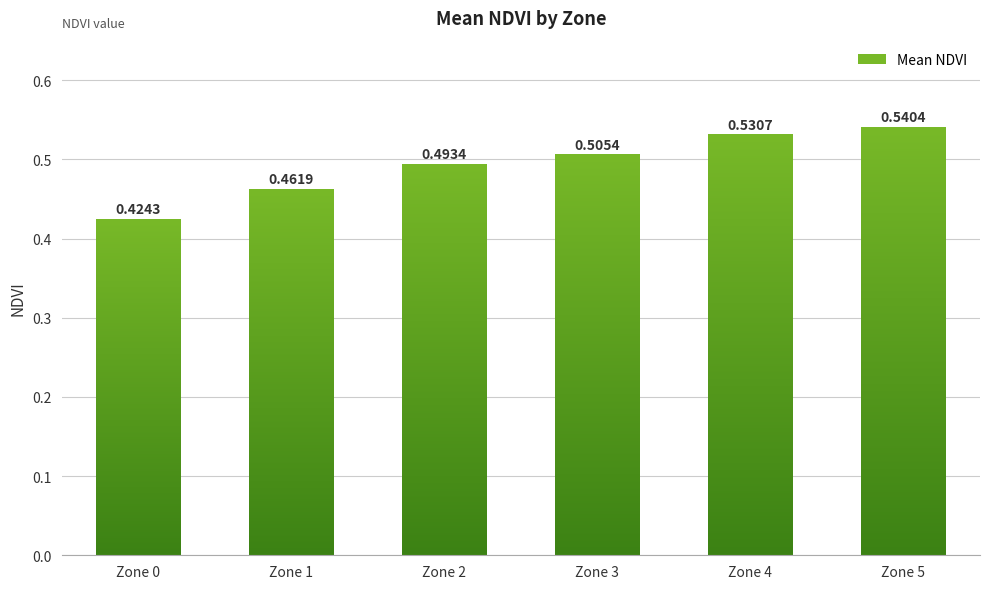

Rank the categories by value from highest to lowest.

Zone 5, Zone 4, Zone 3, Zone 2, Zone 1, Zone 0